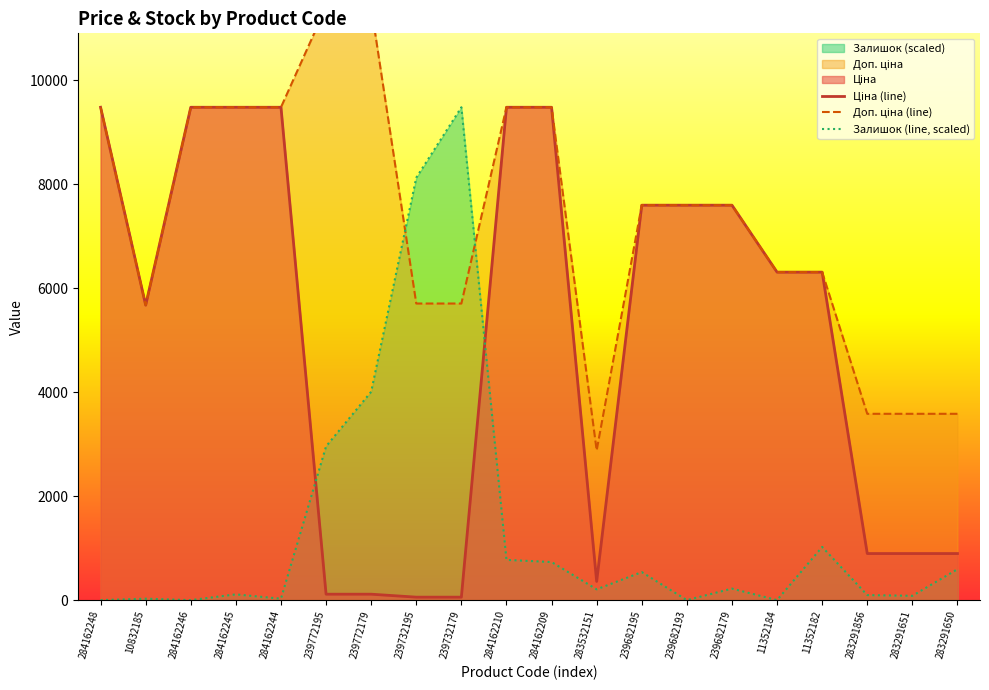

Reading left to right, extract all data points from this chart.

Ціна (line): 9480.1	5673.8	9480.1	9480.1	9480.1	114.1	114.1	57.0	57.0	9480.1	9480.1	359.9	7596.5	7596.5	7596.5	6308.8	6308.8	895.9	895.9	895.9
Доп. ціна (line): 9480.1	5673.8	9480.1	9480.1	9480.1	11410.0	11410.0	5705.0	5705.0	9480.1	9480.1	2878.8	7596.5	7596.5	7596.5	6308.8	6308.8	3583.6	3583.6	3583.6
Залишок (line, scaled): 0.0	27.6	0.0	110.6	27.6	2957.3	4007.6	8125.8	9480.1	773.9	732.4	207.3	539.0	0.0	221.1	0.0	1022.6	96.7	82.9	594.2